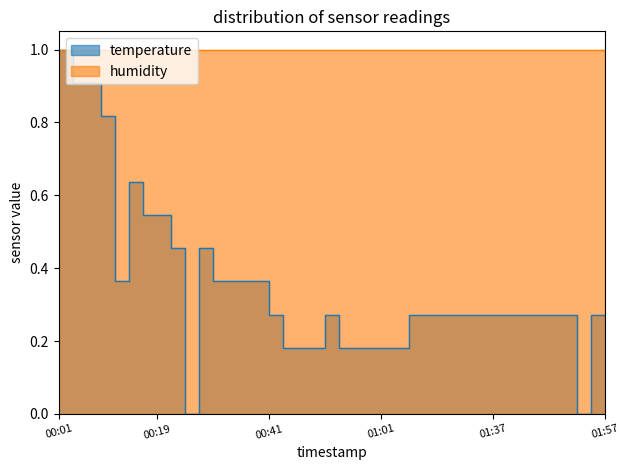

What is the greatest value displayed?

1.0